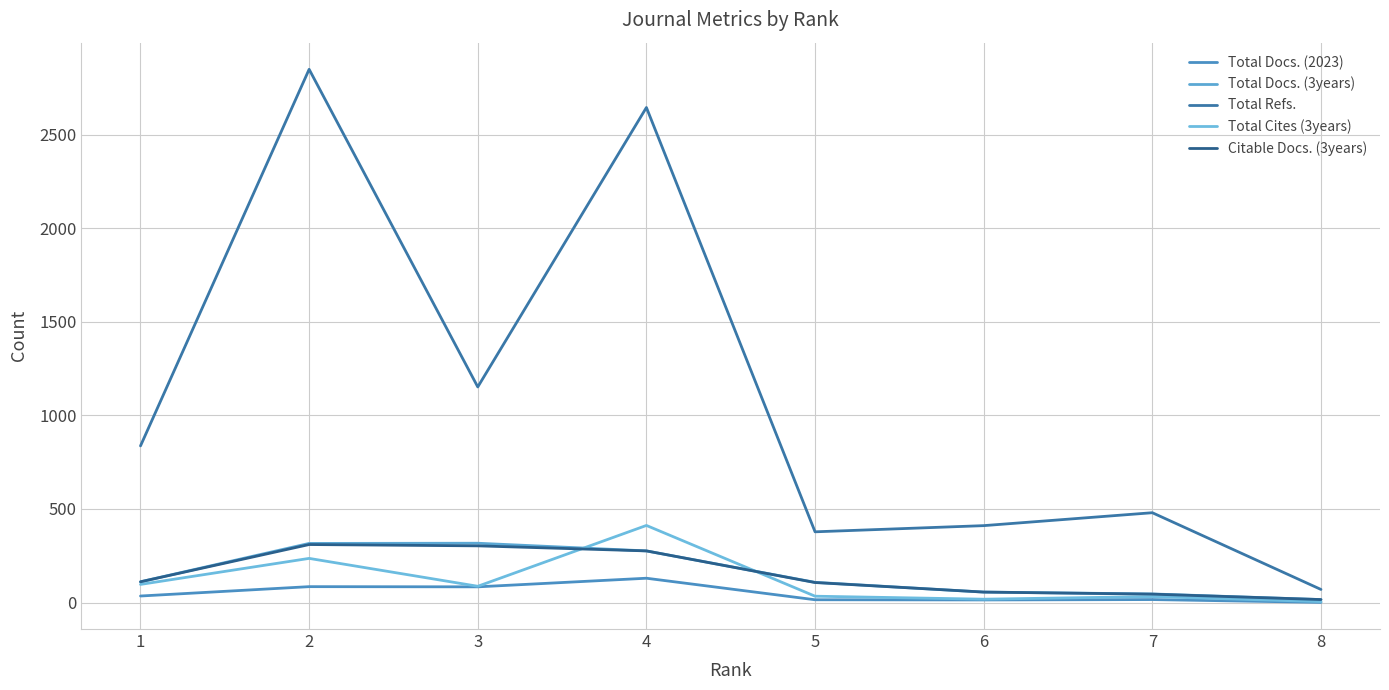

Does the chart have visible grid lines?

Yes